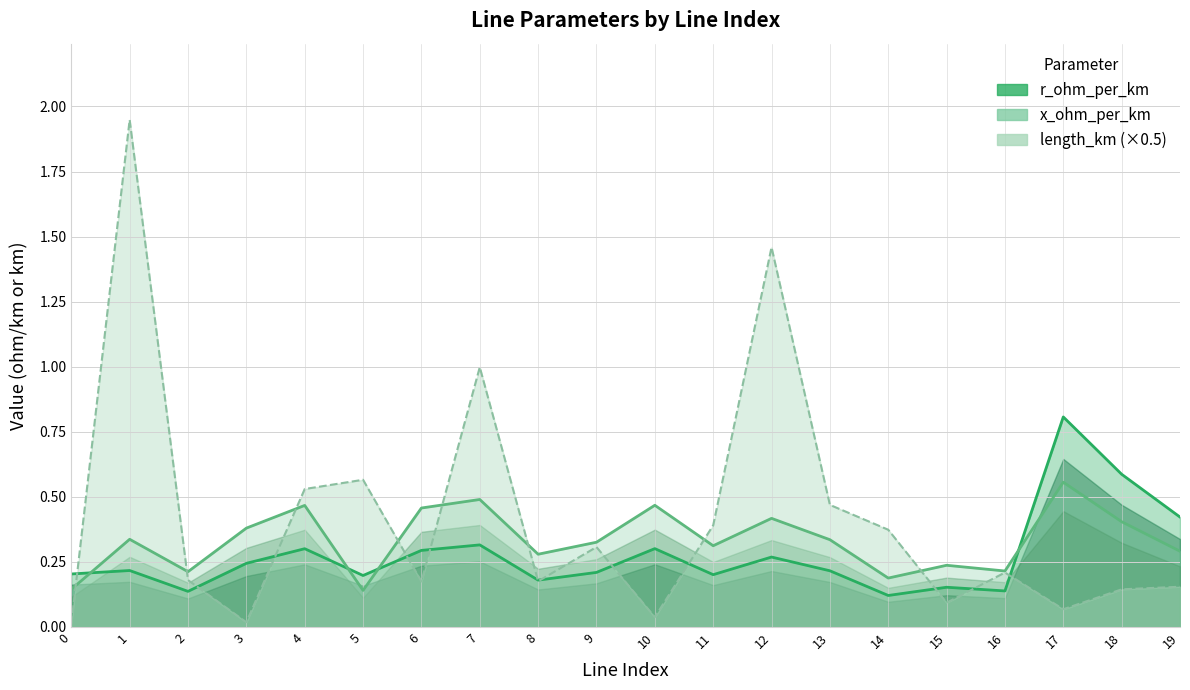

Where is the first local minimum for r_ohm_per_km?

2